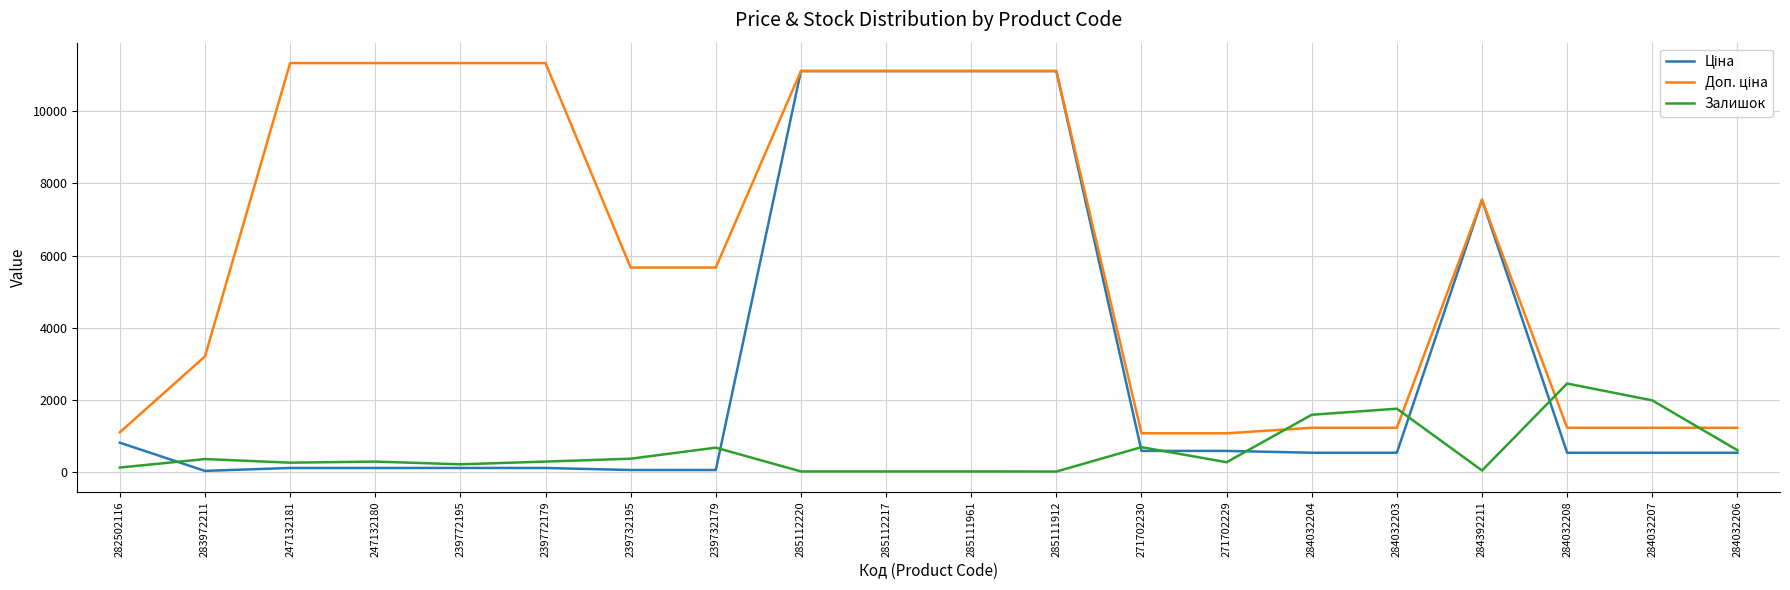

What is the spread (max minus min) of values at 271702229?

802.5